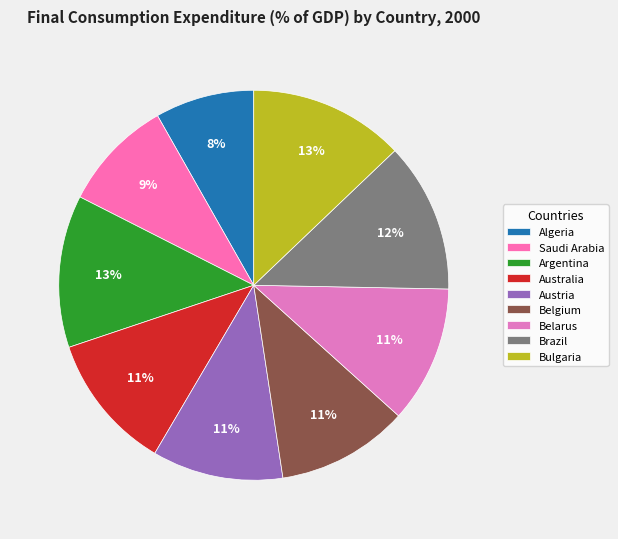

True or false: Bulgaria accounts for 13% of the total.

True